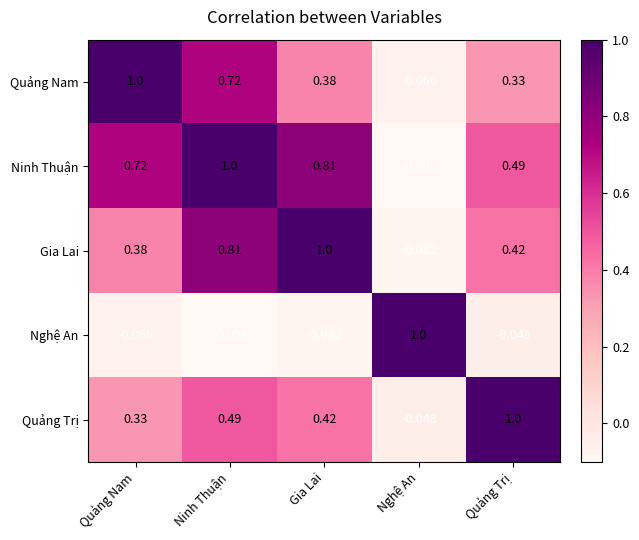

At which label does Quảng Nam reach its minimum?

Nghệ An